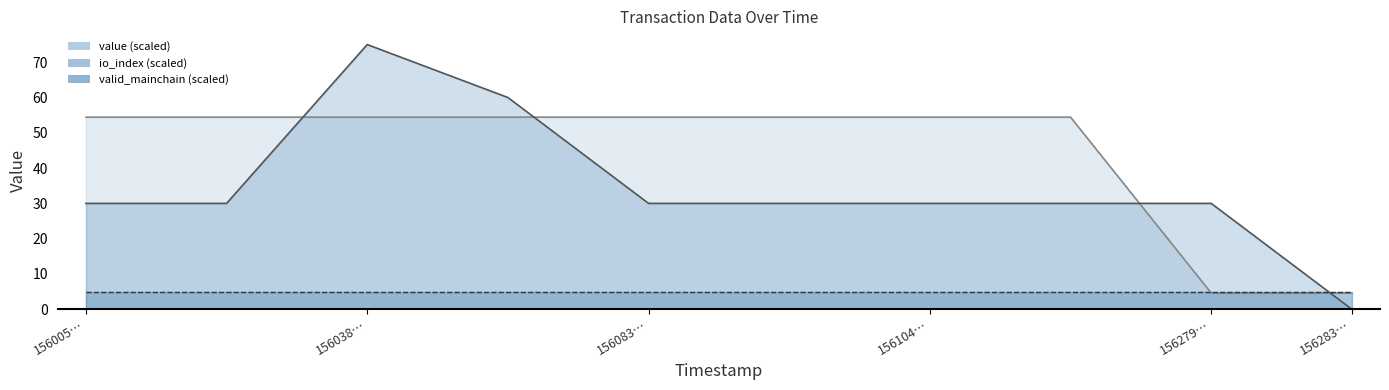

At which category is the sum across all series the highest?

156038…